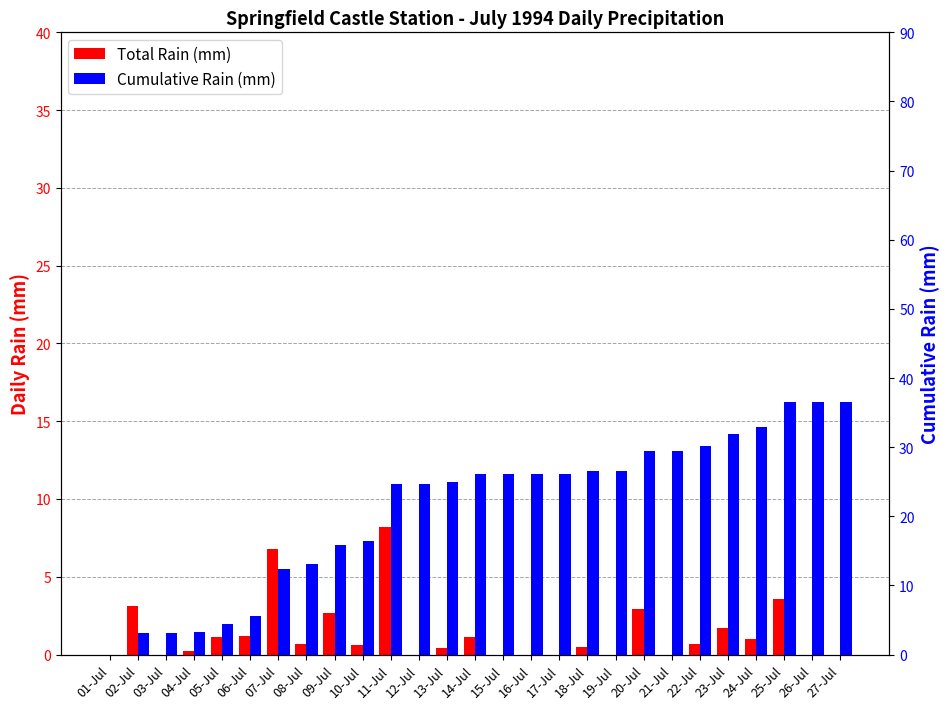

At 26-Jul, list the series in order from largest to smallest.

Cumulative Rain (mm), Total Rain (mm)